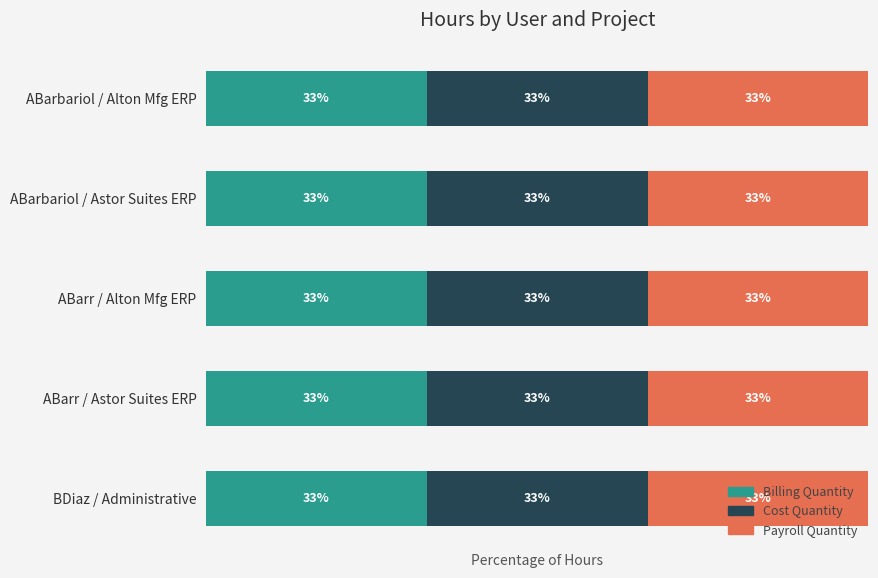

What is the average value of the Billing Quantity series?

10